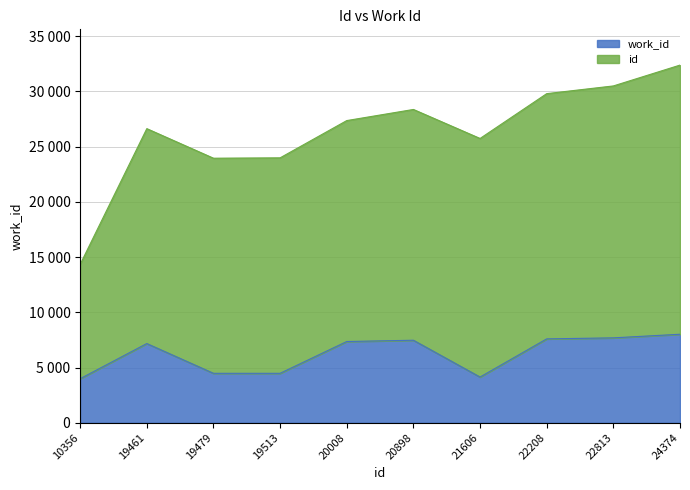

Does the chart display data point markers on the line(s)?

No